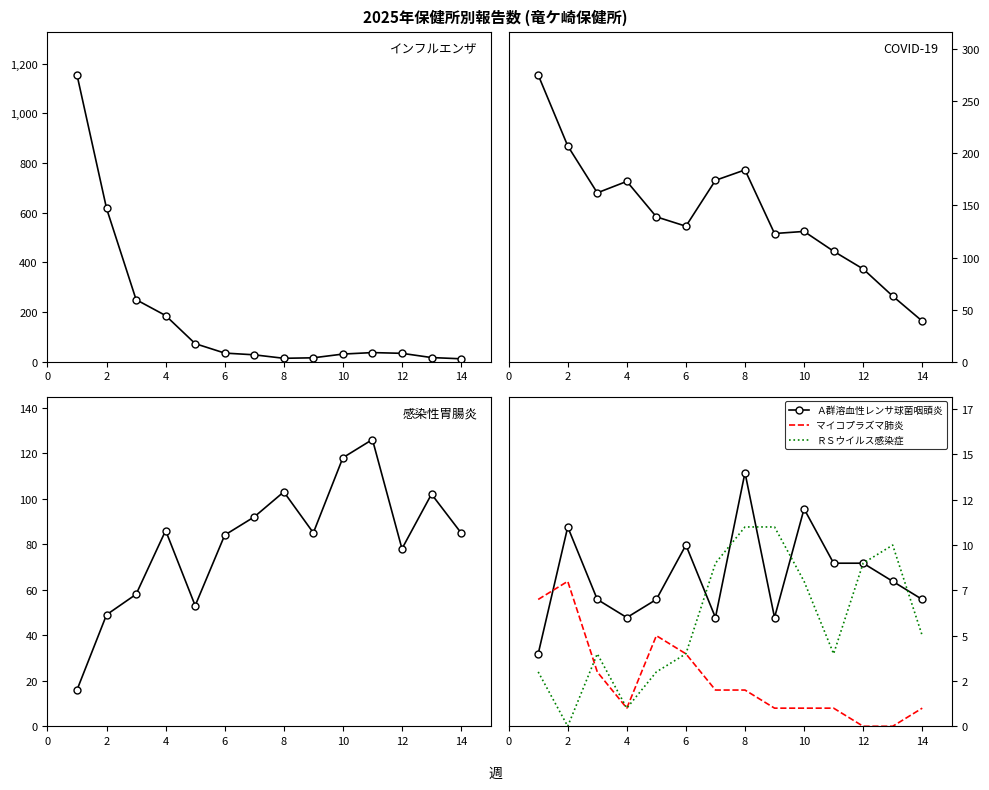

How many positive values does the マイコプラズマ肺炎 series have?

12